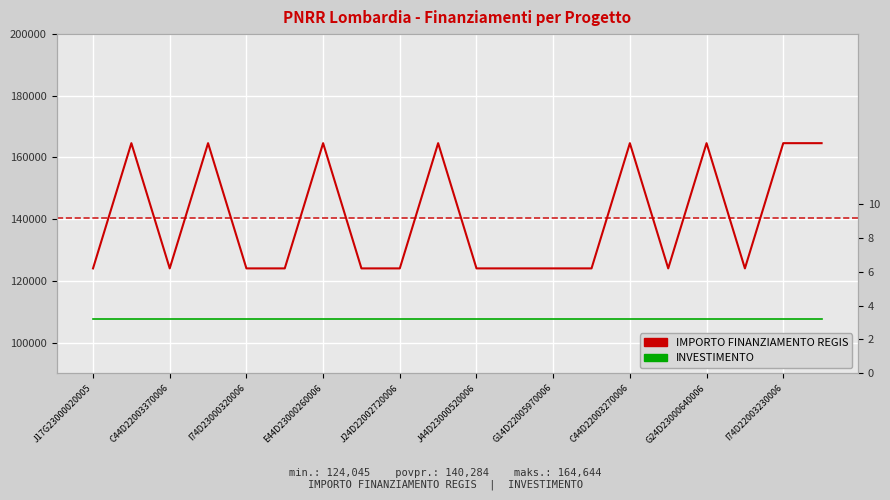

List the labels in order of INVESTIMENTO value, smallest first.

J17G23000020005, C44D22003370006, I74D23000320006, E44D23000260006, J24D22002720006, J44D23000520006, G14D22005970006, C44D22003270006, G24D23000640006, I74D22003230006, 10, 11, 12, 13, 14, 15, 16, 17, 18, 19